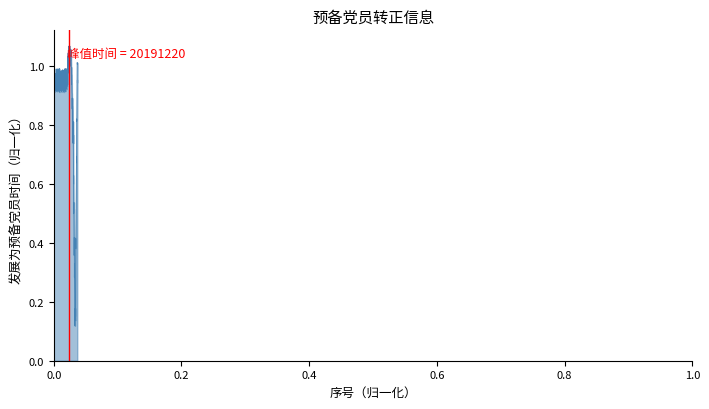

Does the chart have visible grid lines?

No